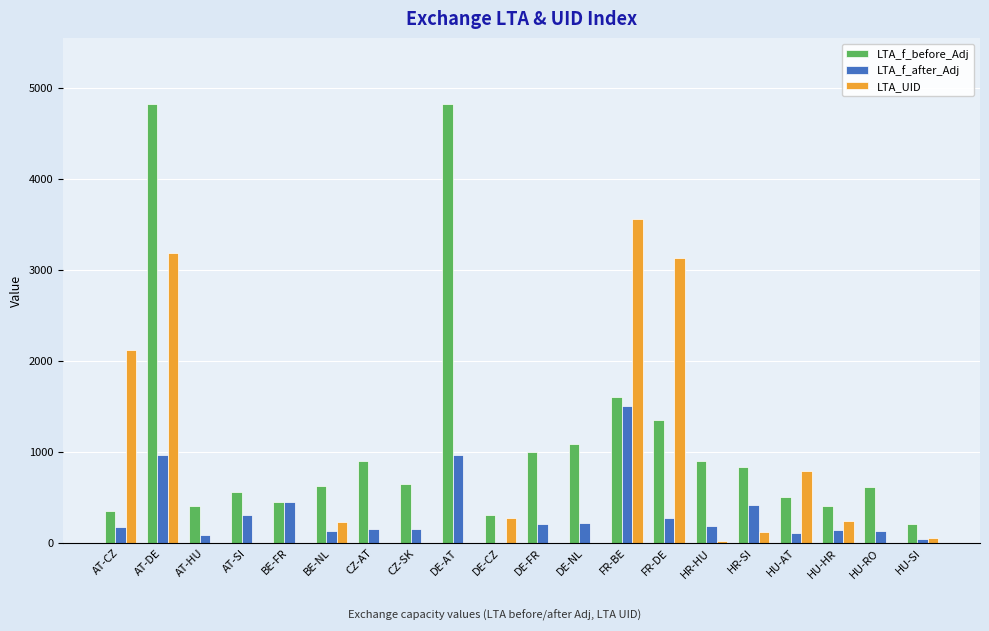

Is it true that LTA_f_after_Adj equals 413.0 at HR-SI?

True